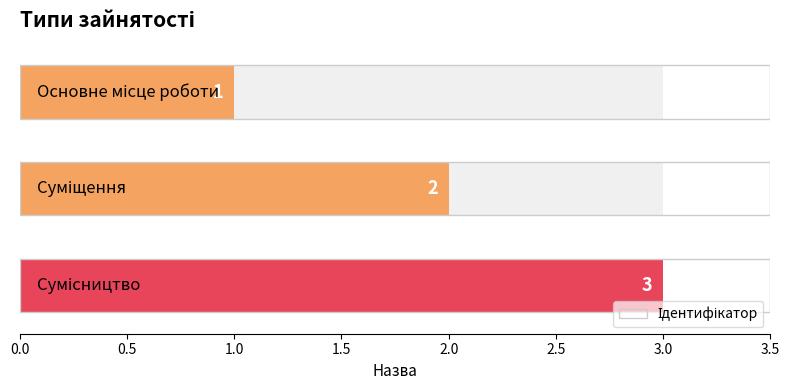

Count the number of data series in this chart.

1